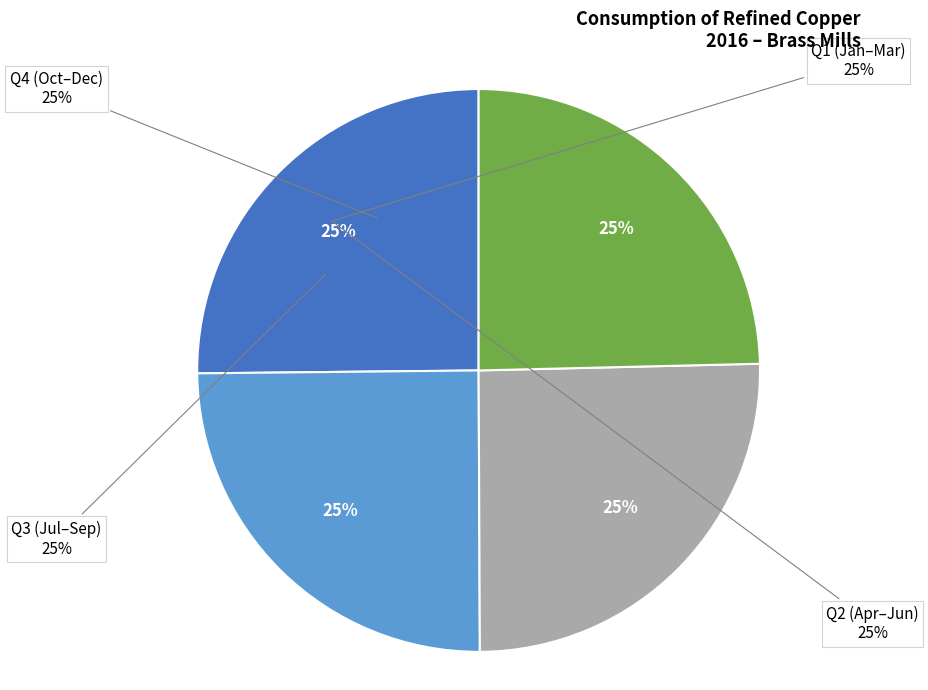

Does any single category account for the majority?

No